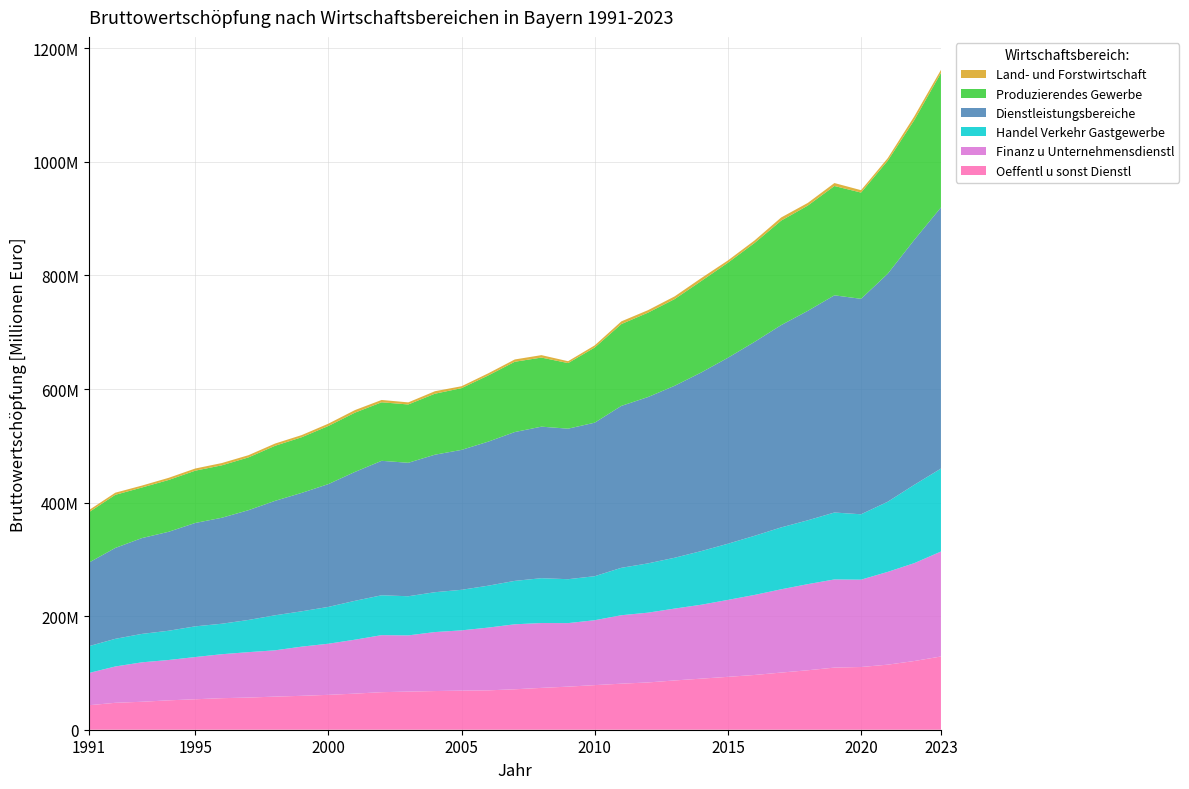

Reading left to right, list all the values displayed in this chart.

Land- und Forstwirtschaft: 1991=3677423	1992=3750588	1993=3397296	1994=3780142	1995=3809432	1996=4004199	1997=3875548	1998=3951101	1999=3784242	2000=4080756	2001=4542423	2002=4070812	2003=3692918	2004=4378057	2005=3352913	2006=3733004	2007=4086076	2008=4282883	2009=3289938	2010=3746977	2011=4771981	2012=4392939	2013=4760676	2014=5125085	2015=4030775	2016=4456942	2017=5535108	2018=4691260	2019=5188645	2020=4215961	2021=4483723	2022=6538471	2023=5398045
Produzierendes Gewerbe: 1991=88700179	1992=93534872	1993=89061048	1994=91219107	1995=92087868	1996=92330041	1997=92967758	1998=96966360	1999=98019946	2000=102335472	2001=104359026	2002=103103681	2003=102695731	2004=107390642	2005=108763492	2006=116556885	2007=123763880	2008=121688874	2009=115525506	2010=132379420	2011=144090902	2012=148613853	2013=152694619	2014=161060566	2015=167365855	2016=174193391	2017=184009728	2018=185417682	2019=192551629	2020=187133681	2021=199062051	2022=211013227	2023=236889286
Dienstleistungsbereiche: 1991=147037252	1992=160084827	1993=168770538	1994=174295872	1995=182061338	1996=186668626	1997=193325862	1998=201562971	1999=208574642	2000=216309762	2001=227047856	2002=236800092	2003=235075716	2004=242192762	2005=246421239	2006=253668136	2007=262145886	2008=266881624	2009=265105297	2010=270387673	2011=285168750	2012=292953635	2013=302868913	2014=314602335	2015=327540006	2016=341512180	2017=356304688	2018=368846654	2019=382542261	2020=379454001	2021=401498229	2022=431397788	2023=459919607
Handel Verkehr Gastgewerbe: 1991=47255315	1992=48687477	1993=50072293	1994=51499681	1995=54074524	1996=53677096	1997=56699433	1998=61697557	1999=62224946	2000=64843509	2001=68463561	2002=70225950	2003=68929709	2004=70199499	2005=71421687	2006=73809590	2007=76460233	2008=78974593	2009=77336624	2010=77533903	2011=83528166	2012=86775610	2013=89516344	2014=94462165	2015=98913574	2016=104110913	2017=108998073	2018=112441313	2019=117860025	2020=115178983	2021=123521939	2022=137997288	2023=146093034
Finanz u Unternehmensdienstl: 1991=56701192	1992=63998334	1993=69456511	1994=71039412	1995=74346677	1996=77430603	1997=79983008	1998=81537718	1999=86632503	2000=90044079	2001=95004390	2002=100443577	2003=99002219	2004=103876738	2005=106156201	2006=110520191	2007=114451661	2008=114208367	2009=111875549	2010=114313014	2011=120543523	2012=122922382	2013=126578839	2014=130164063	2015=135499301	2016=140972642	2017=146661013	2018=151681473	2019=155259292	2020=153800023	2021=163405005	2022=172387890	2023=184822371
Oeffentl u sonst Dienstl: 1991=43080745	1992=47399016	1993=49241734	1994=51756779	1995=53640137	1996=55560927	1997=56643421	1998=58327696	1999=59717193	2000=61422174	2001=63579905	2002=66130565	2003=67143788	2004=68116525	2005=68843351	2006=69338355	2007=71233992	2008=73698664	2009=75893124	2010=78540756	2011=81097061	2012=83255643	2013=86773730	2014=89976107	2015=93127131	2016=96428625	2017=100645602	2018=104723868	2019=109422944	2020=110474995	2021=114571285	2022=121012610	2023=129004202